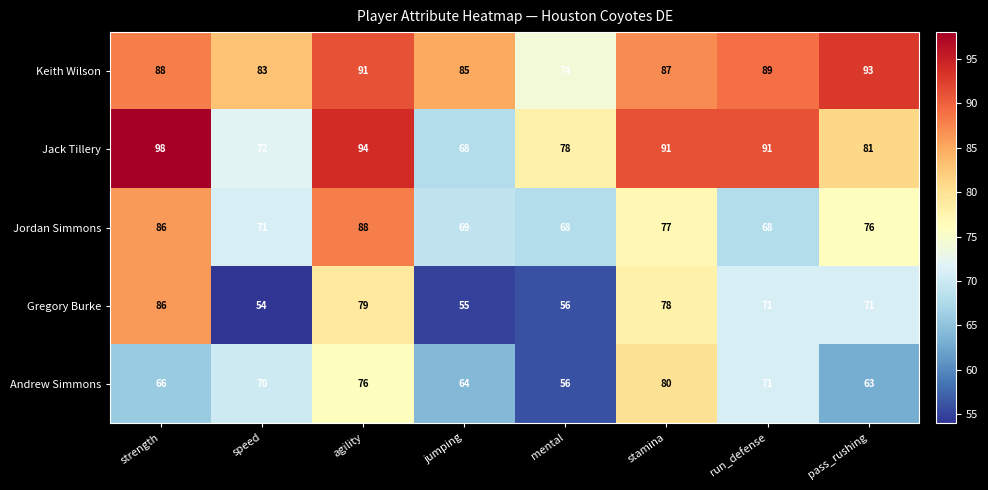

How many categories are shown in the chart?

8